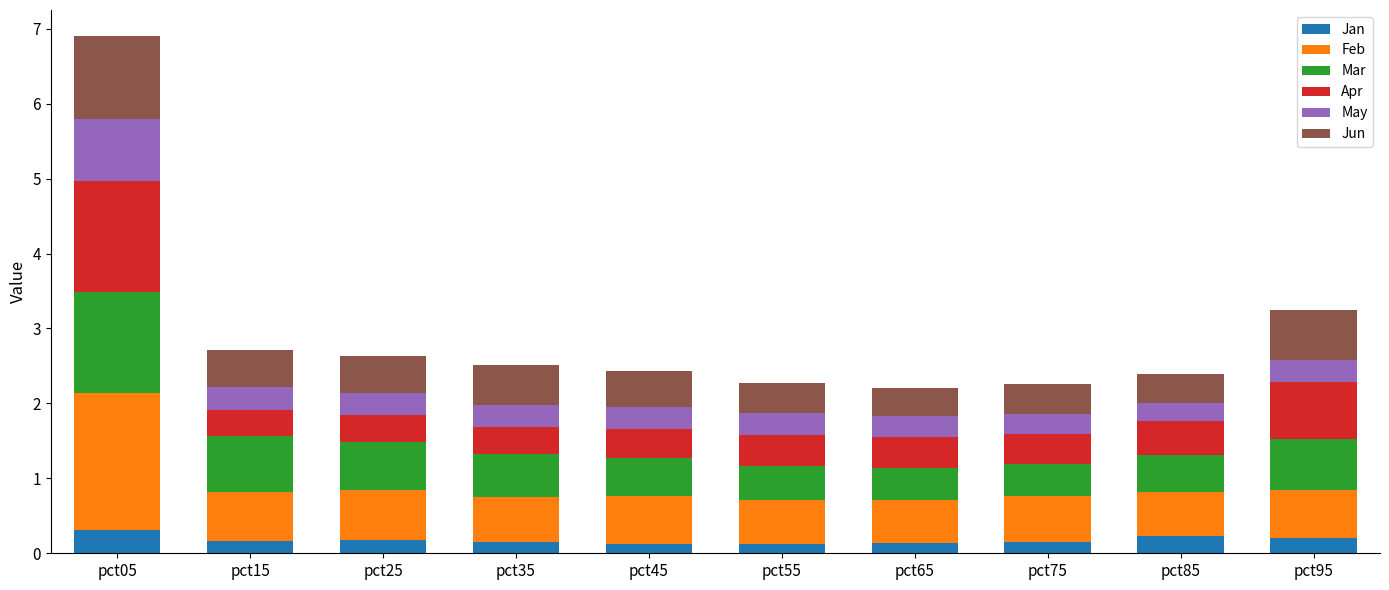

What is the total value across all series at pct85?

2.4